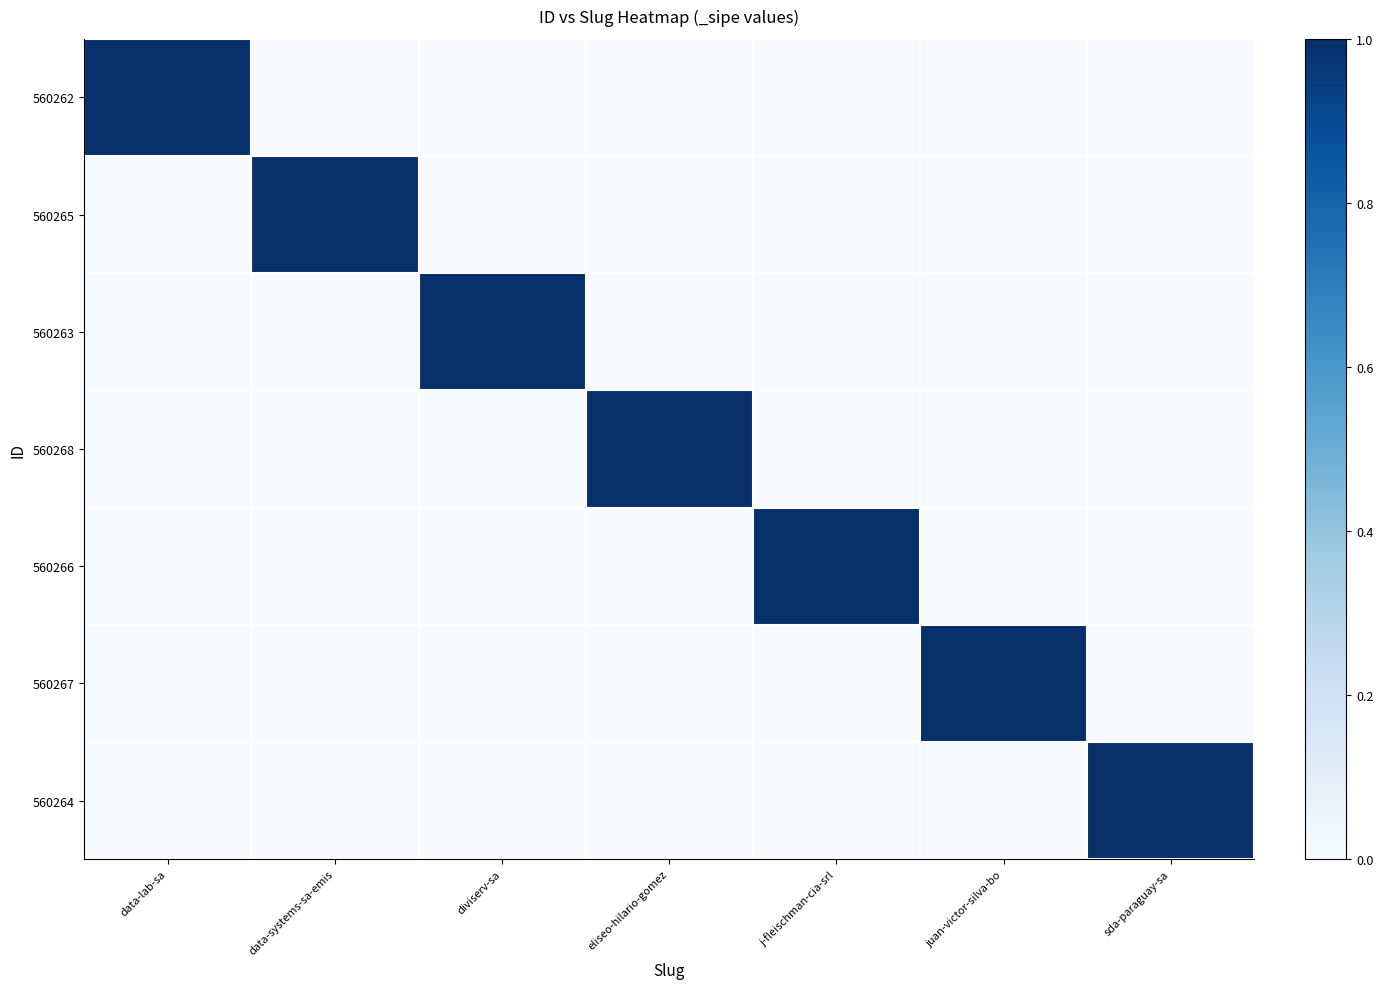

Between eliseo-hilario-gomez and sda-paraguay-sa, which series saw the biggest shift?

560268